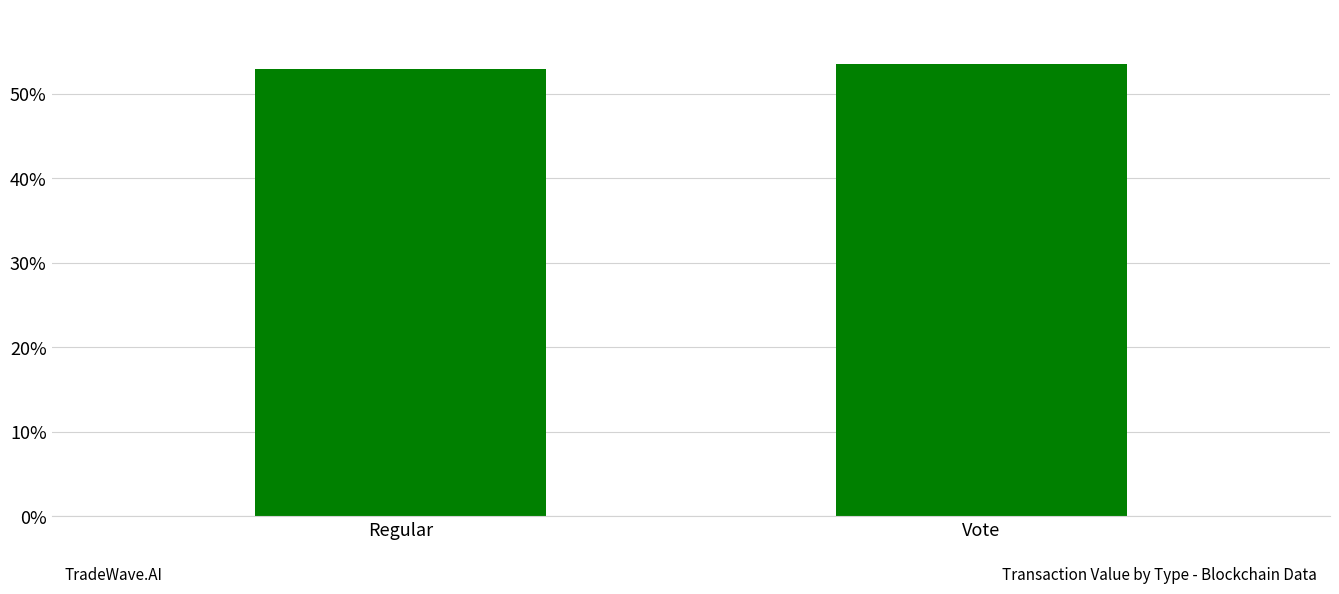

Rank the categories by value from lowest to highest.

Regular, Vote